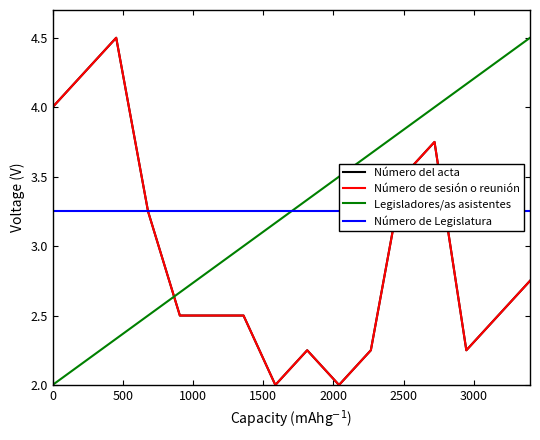

At which category does the chart reach its peak across all series?

500